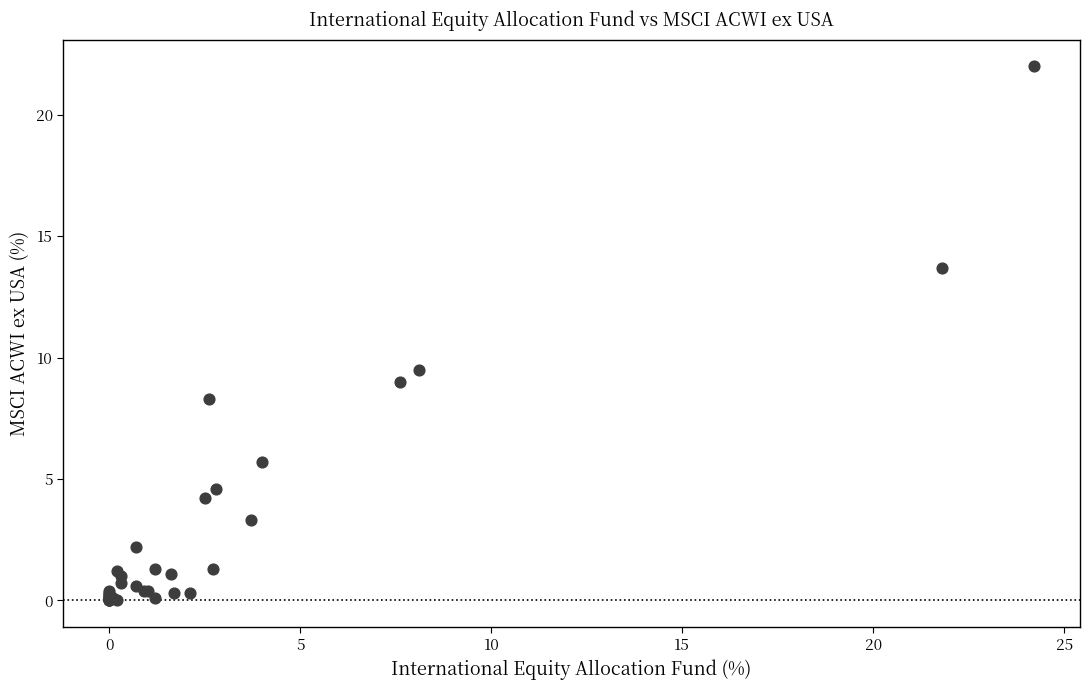

What Y value in the scatter plot is closest to 11?

9.5